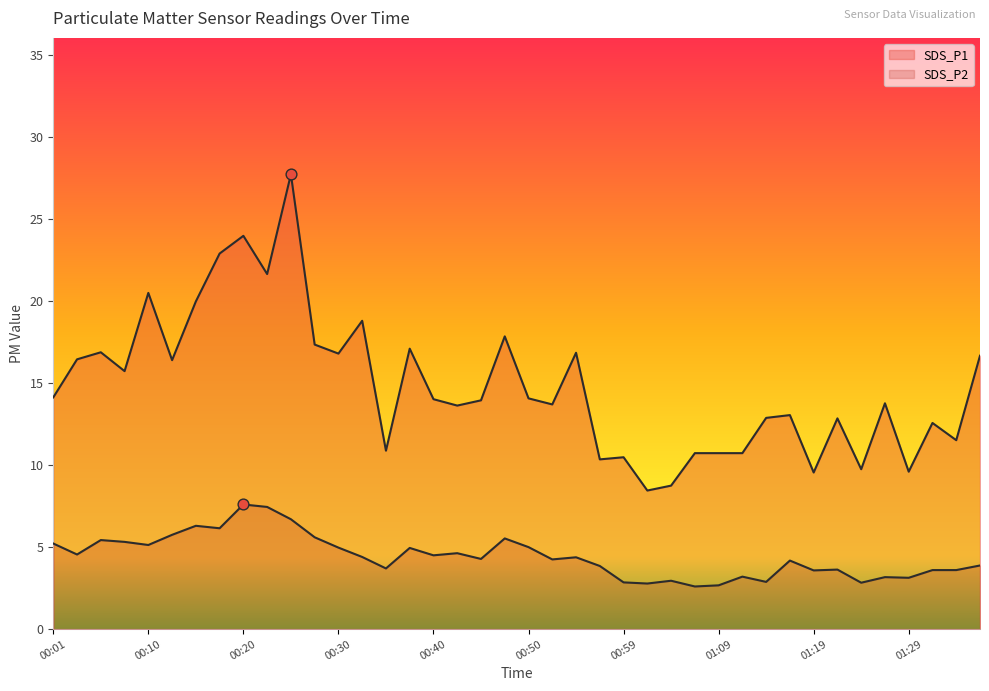

At how many categories does at least one series exceed 9?

38